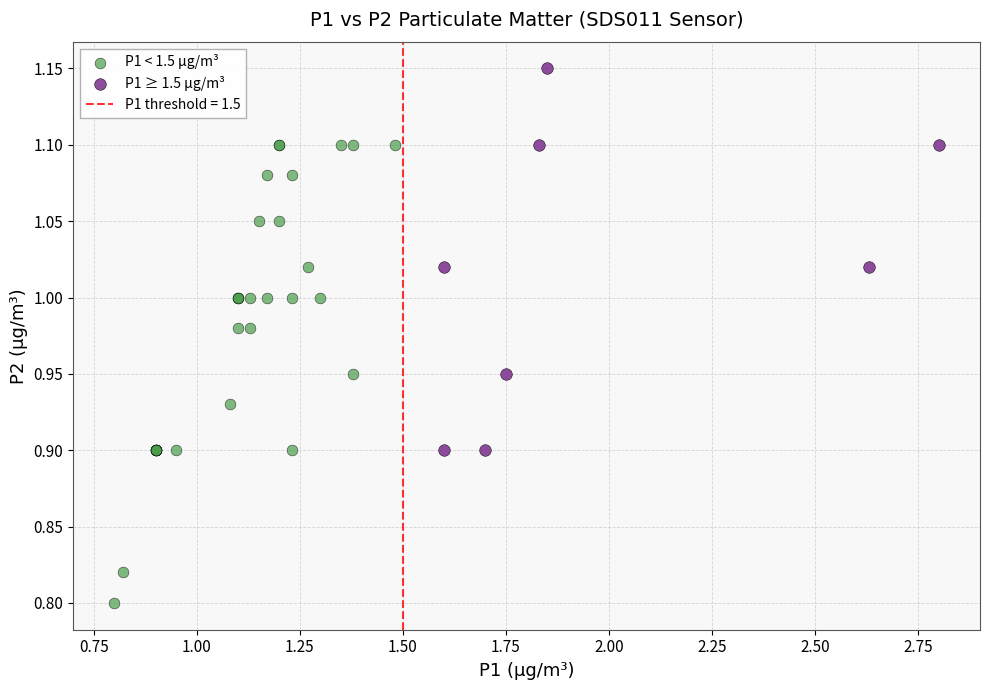

Which series has the largest Y range (max minus min)?

P1 < 1.5 µg/m³